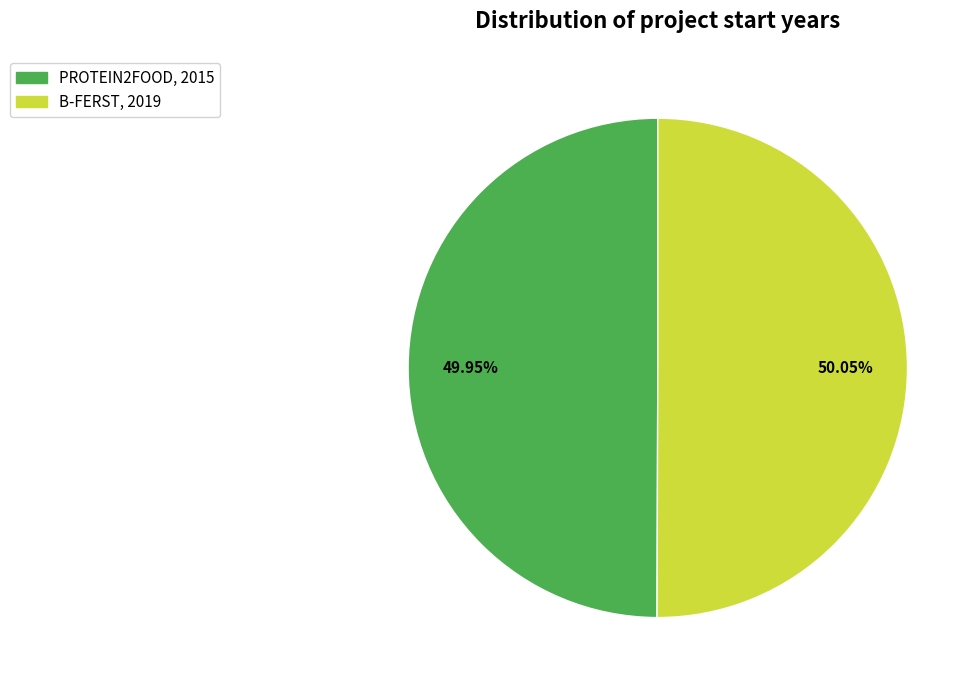

What portion of the pie excludes PROTEIN2FOOD?

50.0%